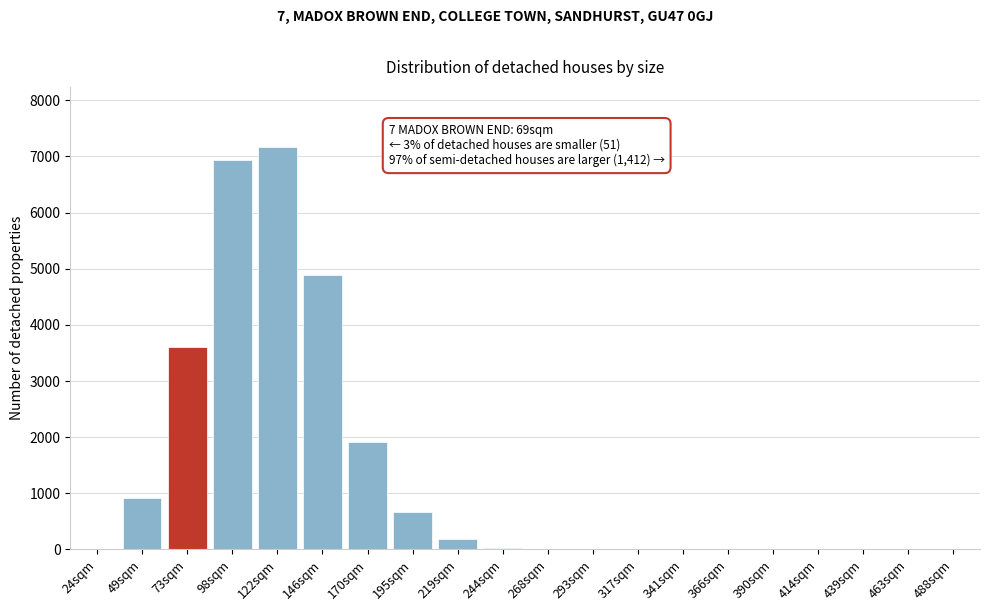

At which category does the chart reach its peak across all series?

122sqm